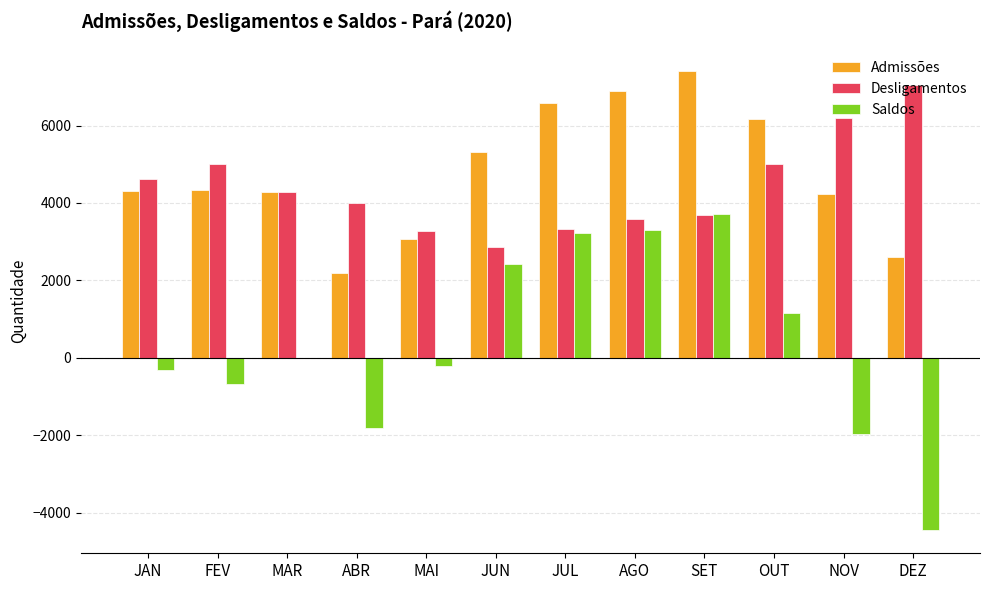

What is the highest value of the Admissões series?

7395